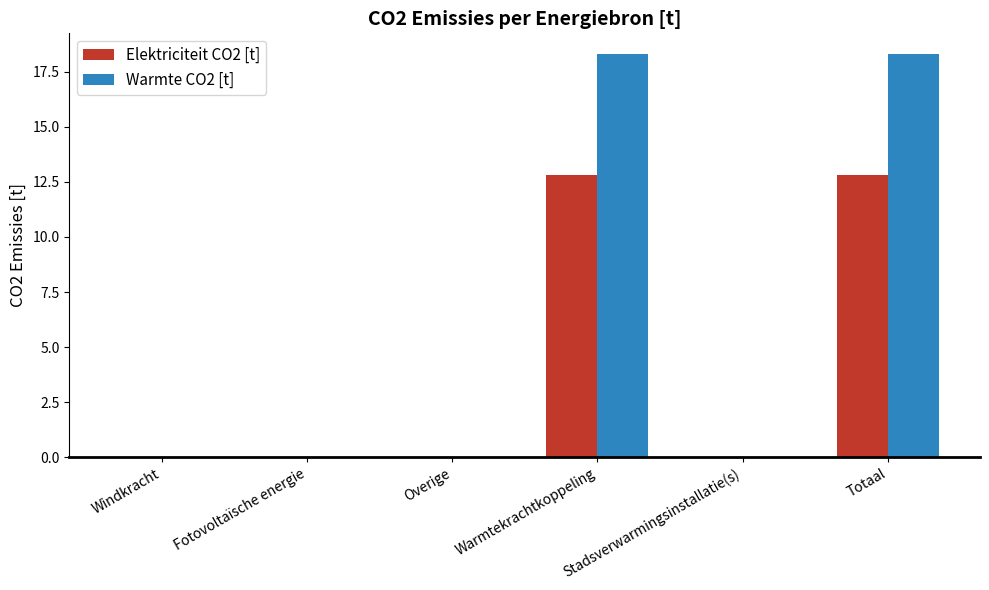

True or false: Elektriciteit CO2 [t] has a value of 0.0 at Windkracht.

True